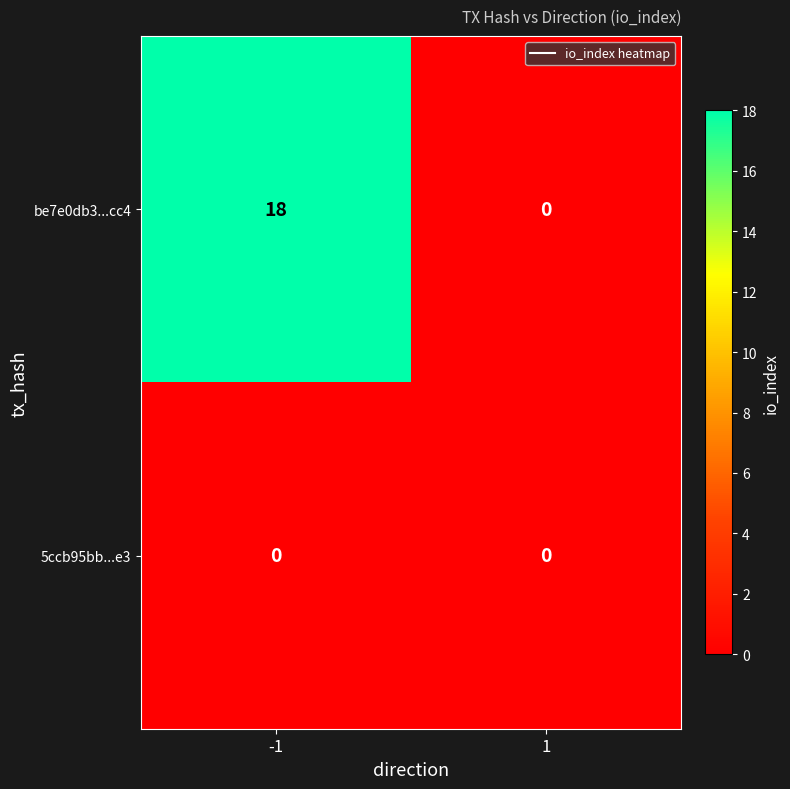

Which series has the largest total across all categories?

be7e0db3...cc4